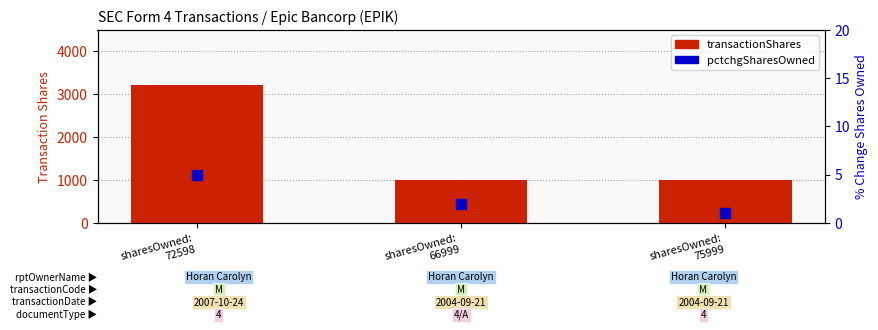

Is the value of pctchgSharesOwned at sharesOwned:
66999 greater than the value of transactionShares at sharesOwned:
75999?

No